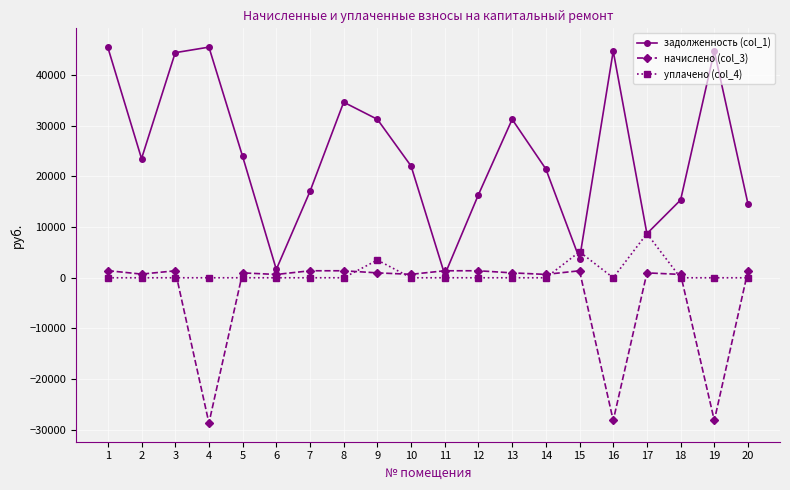

At which label does задолженность (col_1) first exceed 23514?

1